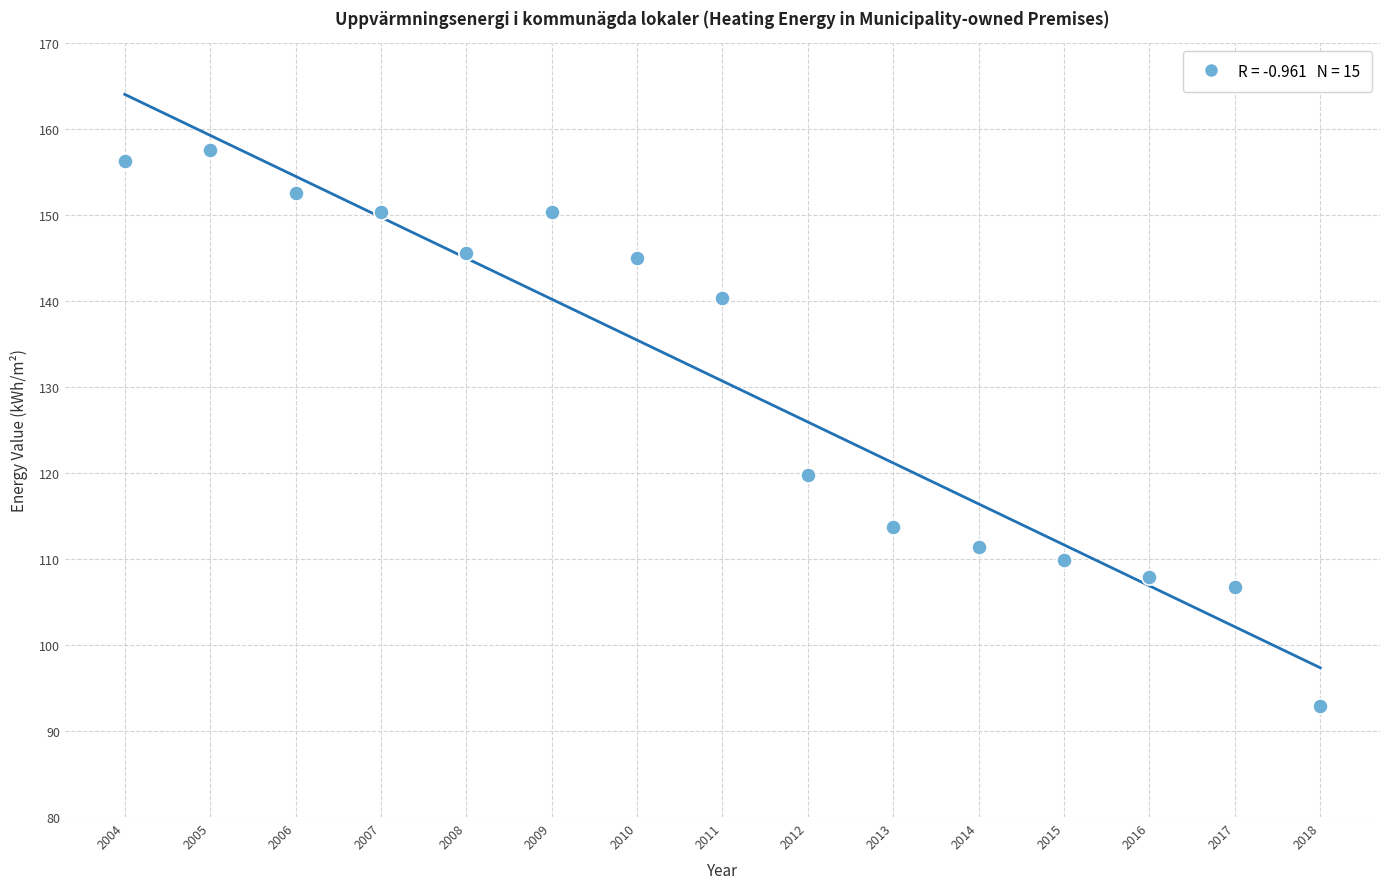

What is the range of X values (max minus min)?

14.0